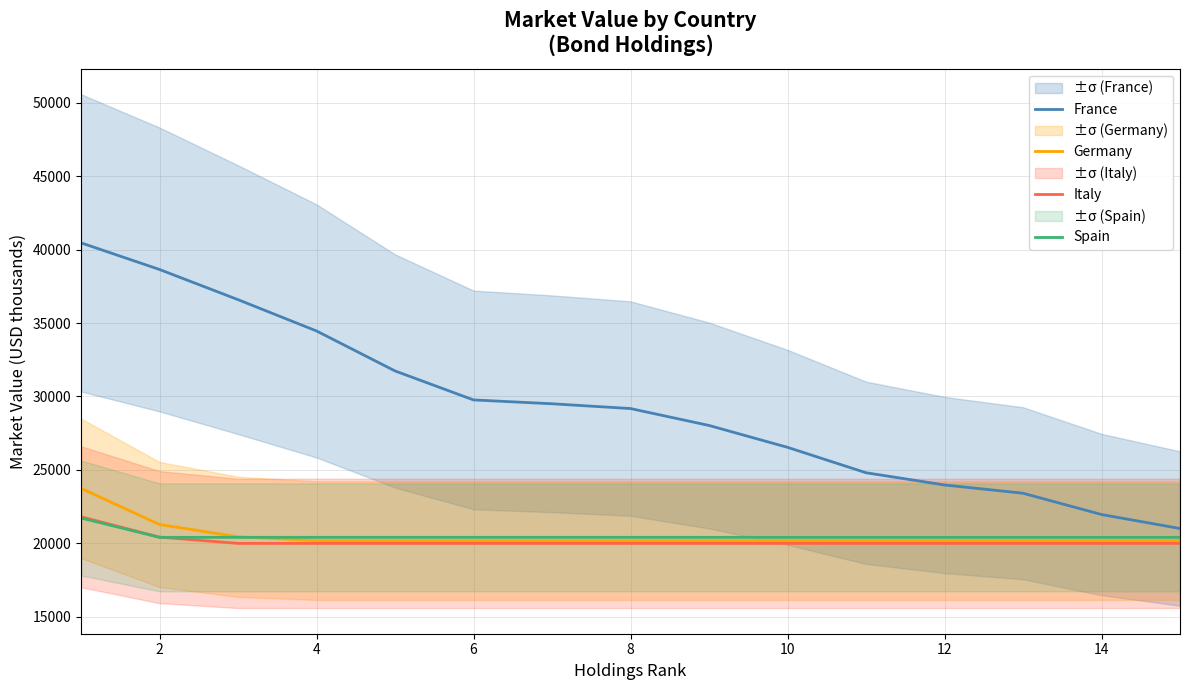

Which has a higher value, 6 or 12?

6